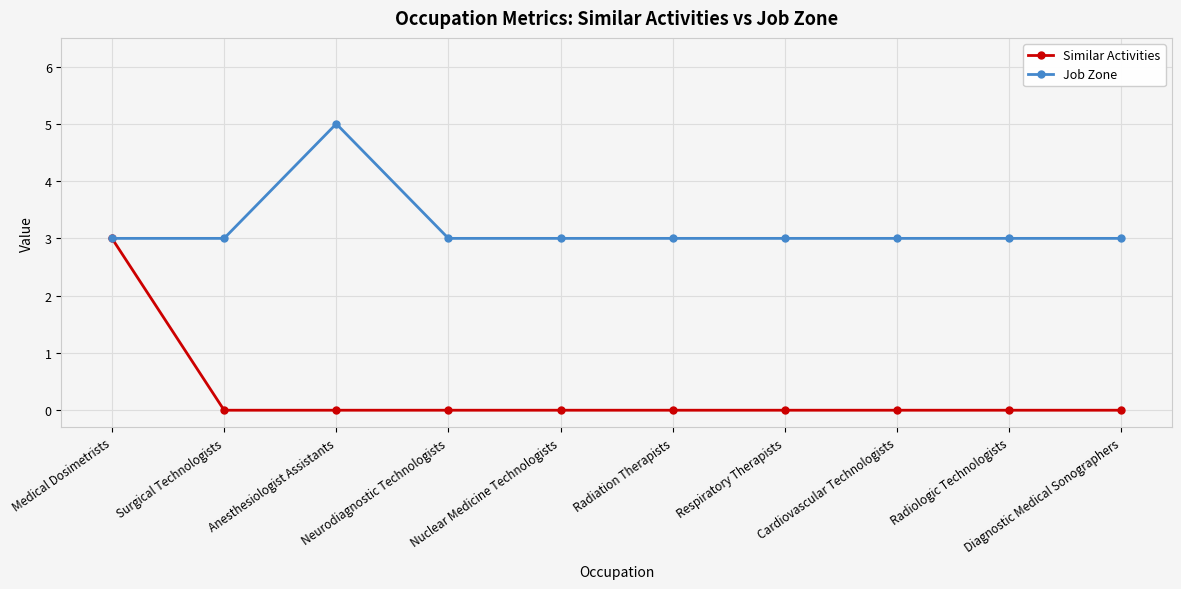

What is the value of the Job Zone point at the 10th from the left?

3